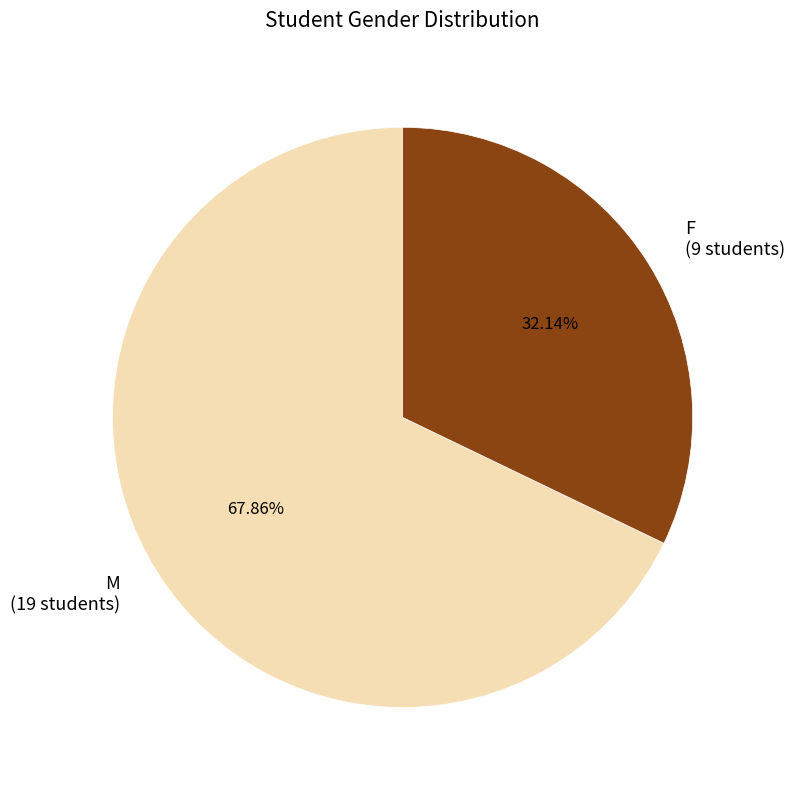

To the nearest percent, what portion does M represent?

68%